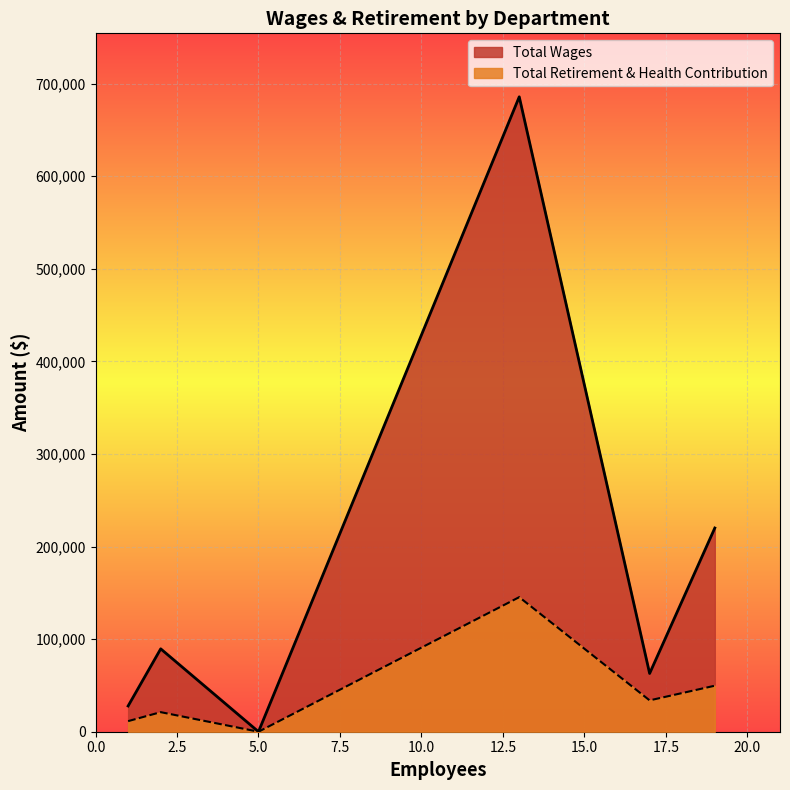

Rank the series by their average value, from lowest to highest.

Total Retirement & Health Contribution, Total Wages